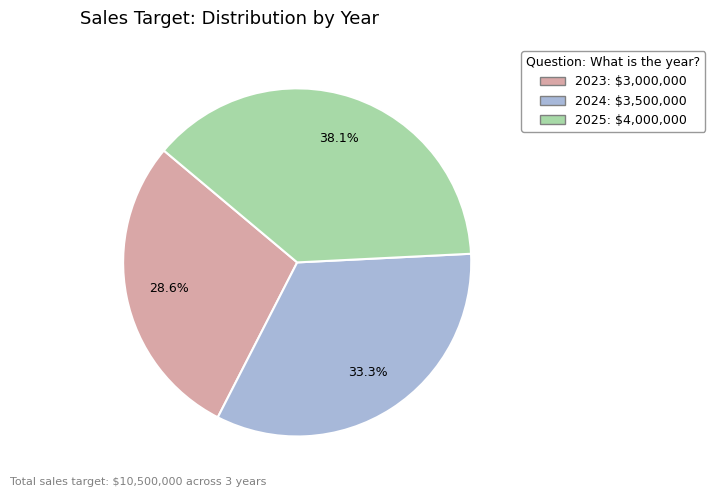

Is it true that 2023 is 29% of the pie?

True